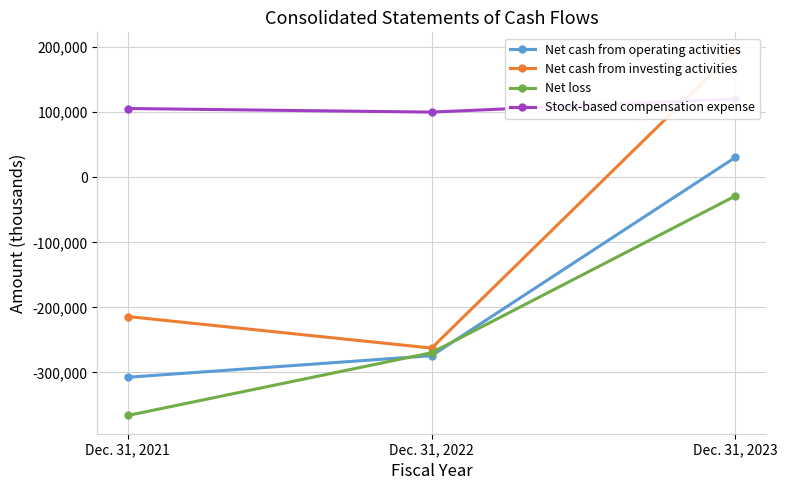

How many distinct data groups are displayed?

4